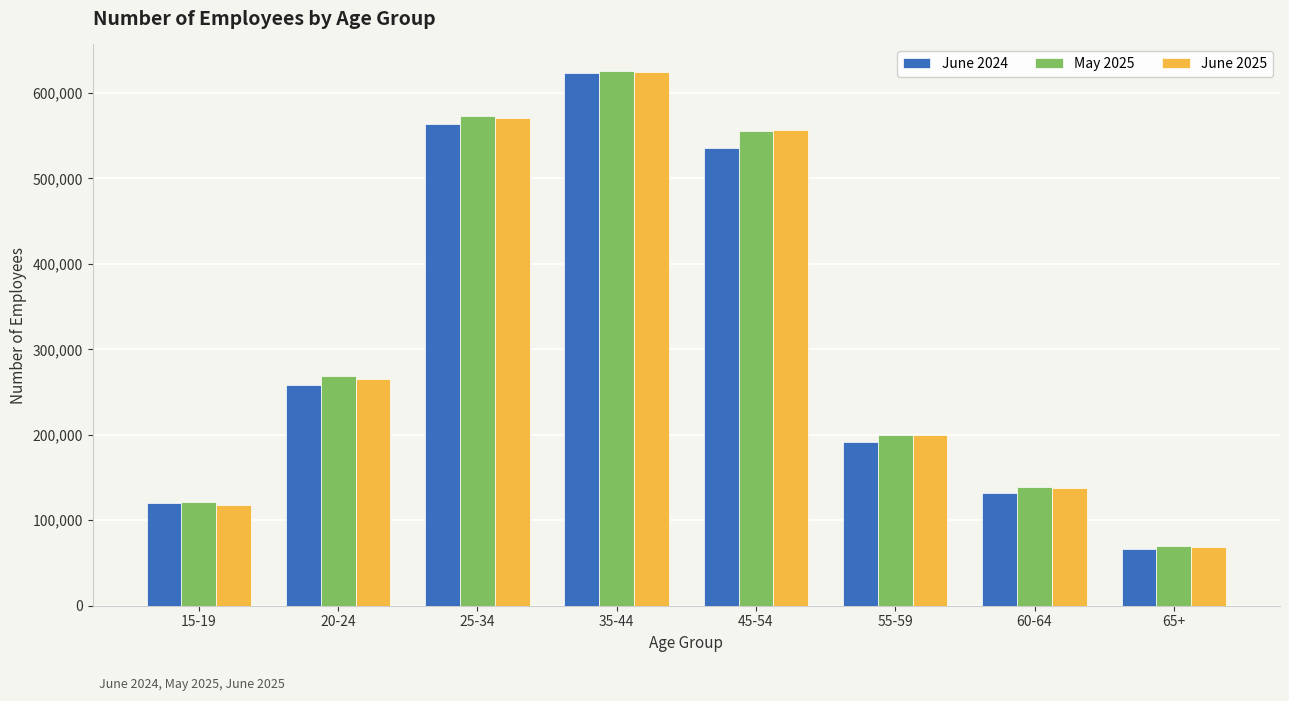

Does the chart contain any negative values?

No